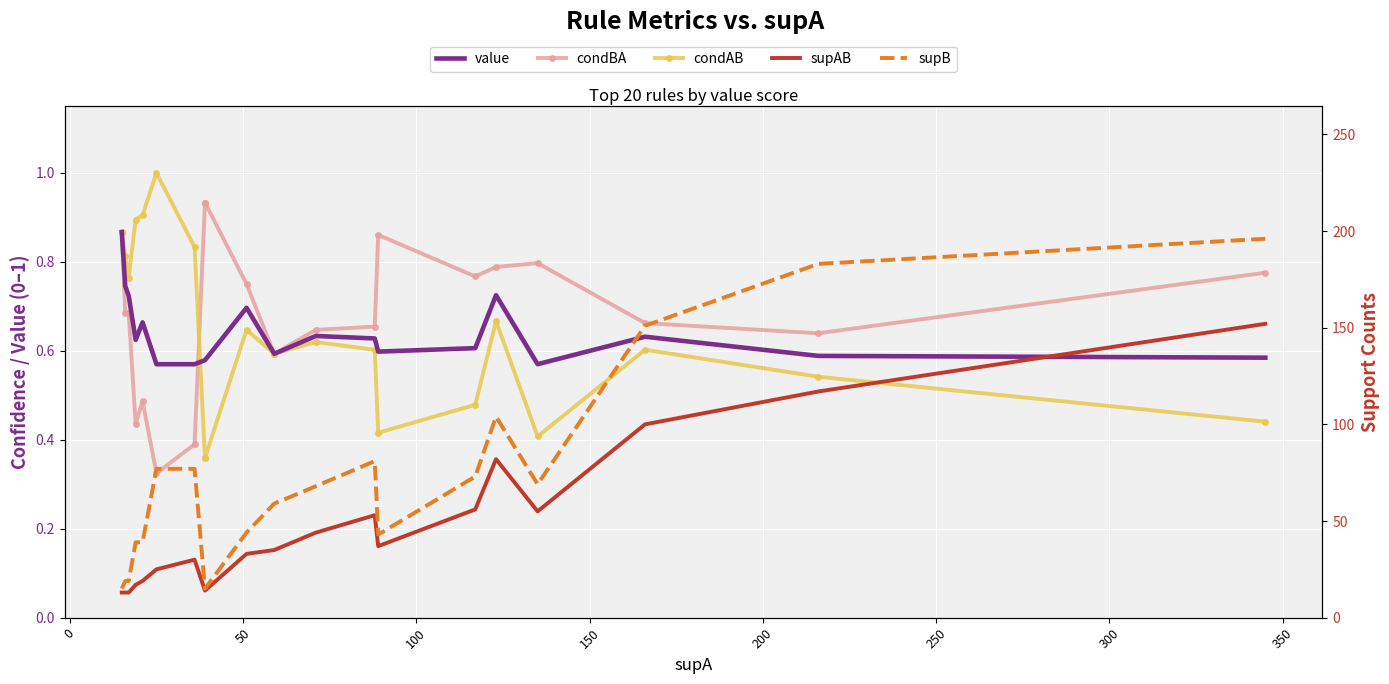

How many values in the supB series exceed 68?

9